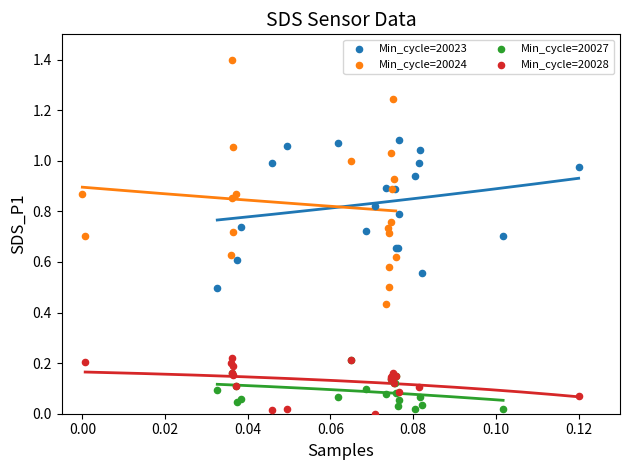

Which series has the widest spread of Y values?

Min_cycle=20024